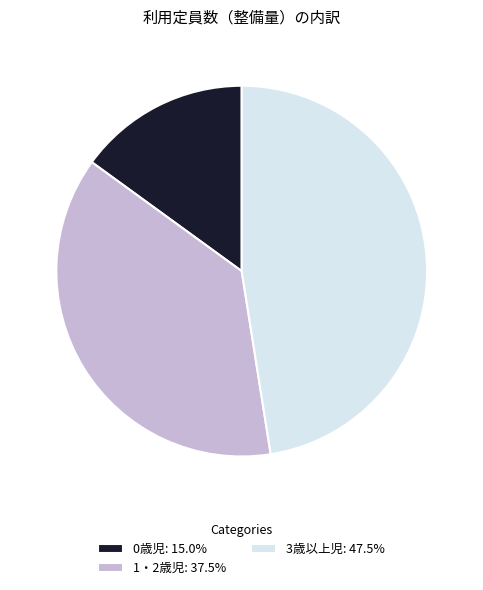

Approximately how many times larger is the value at 3歳以上児 compared to 1・2歳児?

1.3